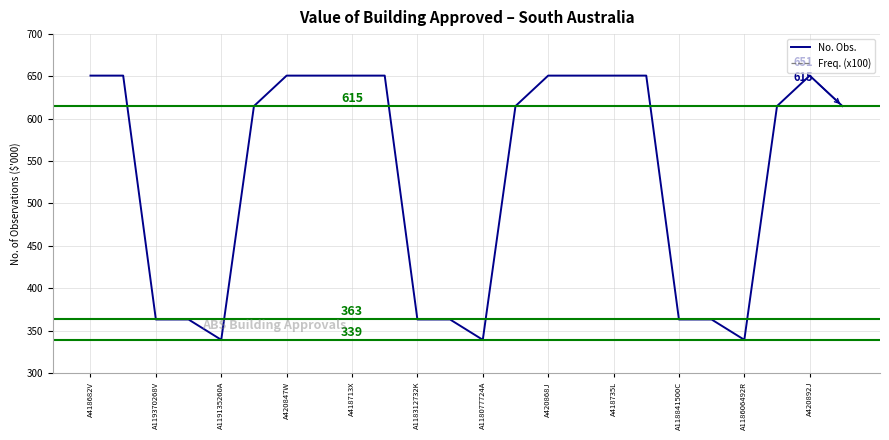

At how many categories does at least one series exceed 513?

15